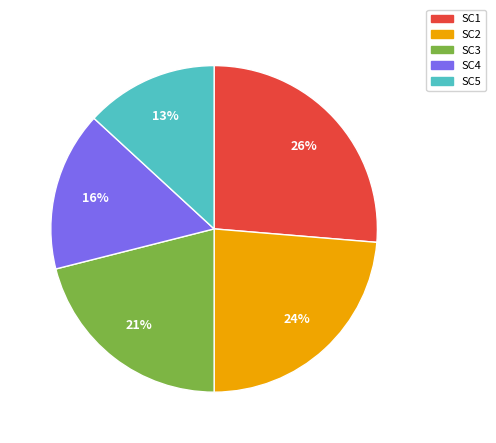

Is there a majority slice in this chart?

No